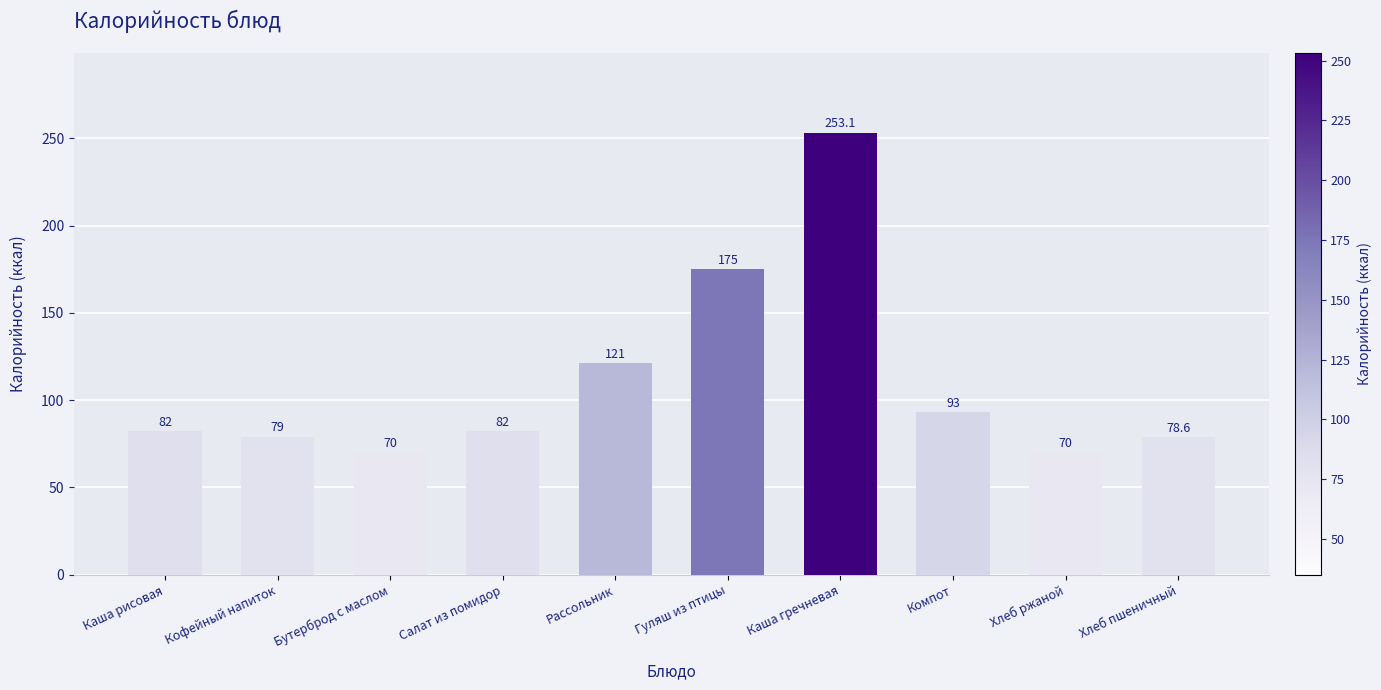

Reading left to right, what are all the values shown in this chart?

Каша рисовая=82.0	Кофейный напиток=79.0	Бутерброд с маслом=70.0	Салат из помидор=82.0	Рассольник=121.0	Гуляш из птицы=175.0	Каша гречневая=253.1	Компот=93.0	Хлеб ржаной=70.0	Хлеб пшеничный=78.6